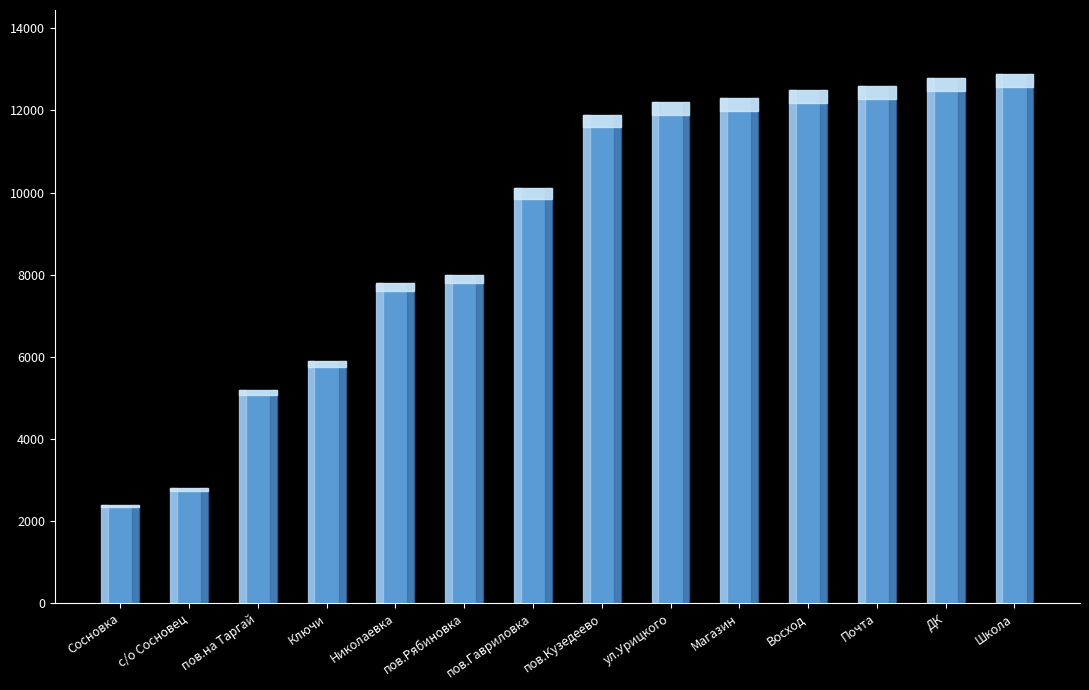

Reading right to left, extract all data points from this chart.

Школа=12900	ДК=12800	Почта=12600	Восход=12500	Магазин=12300	ул.Урицкого=12200	пов.Кузедеево=11900	пов.Гавриловка=10100	пов.Рябиновка=8000	Николаевка=7800	Ключи=5900	пов.на Таргай=5200	с/о Сосновец=2800	Сосновка=2400